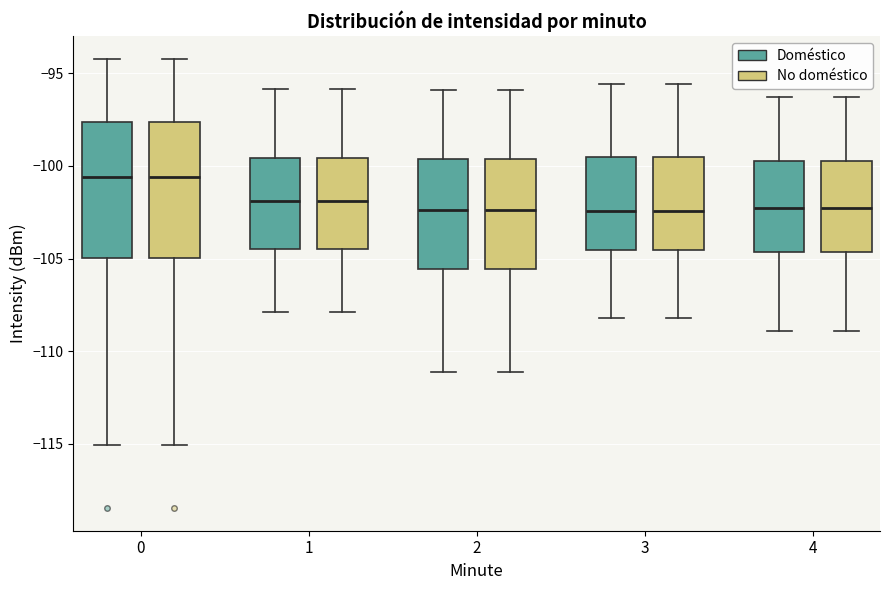

Reading left to right, read every box against the y-axis: the position of its median line, the range the box covers, and the ends of its whiskers. The values are not printed on the chart, so give them approximately, as read against the axis.

0 (Doméstico): median -100.5, box -105.0 to -97.5, whiskers -115.0 to -94.0
0 (No doméstico): median -100.5, box -105.0 to -97.5, whiskers -115.0 to -94.0
1 (Doméstico): median -102.0, box -104.5 to -99.5, whiskers -108.0 to -96.0
1 (No doméstico): median -102.0, box -104.5 to -99.5, whiskers -108.0 to -96.0
2 (Doméstico): median -102.5, box -105.5 to -99.5, whiskers -111.0 to -96.0
2 (No doméstico): median -102.5, box -105.5 to -99.5, whiskers -111.0 to -96.0
3 (Doméstico): median -102.5, box -104.5 to -99.5, whiskers -108.0 to -95.5
3 (No doméstico): median -102.5, box -104.5 to -99.5, whiskers -108.0 to -95.5
4 (Doméstico): median -102.0, box -104.5 to -99.5, whiskers -109.0 to -96.5
4 (No doméstico): median -102.0, box -104.5 to -99.5, whiskers -109.0 to -96.5